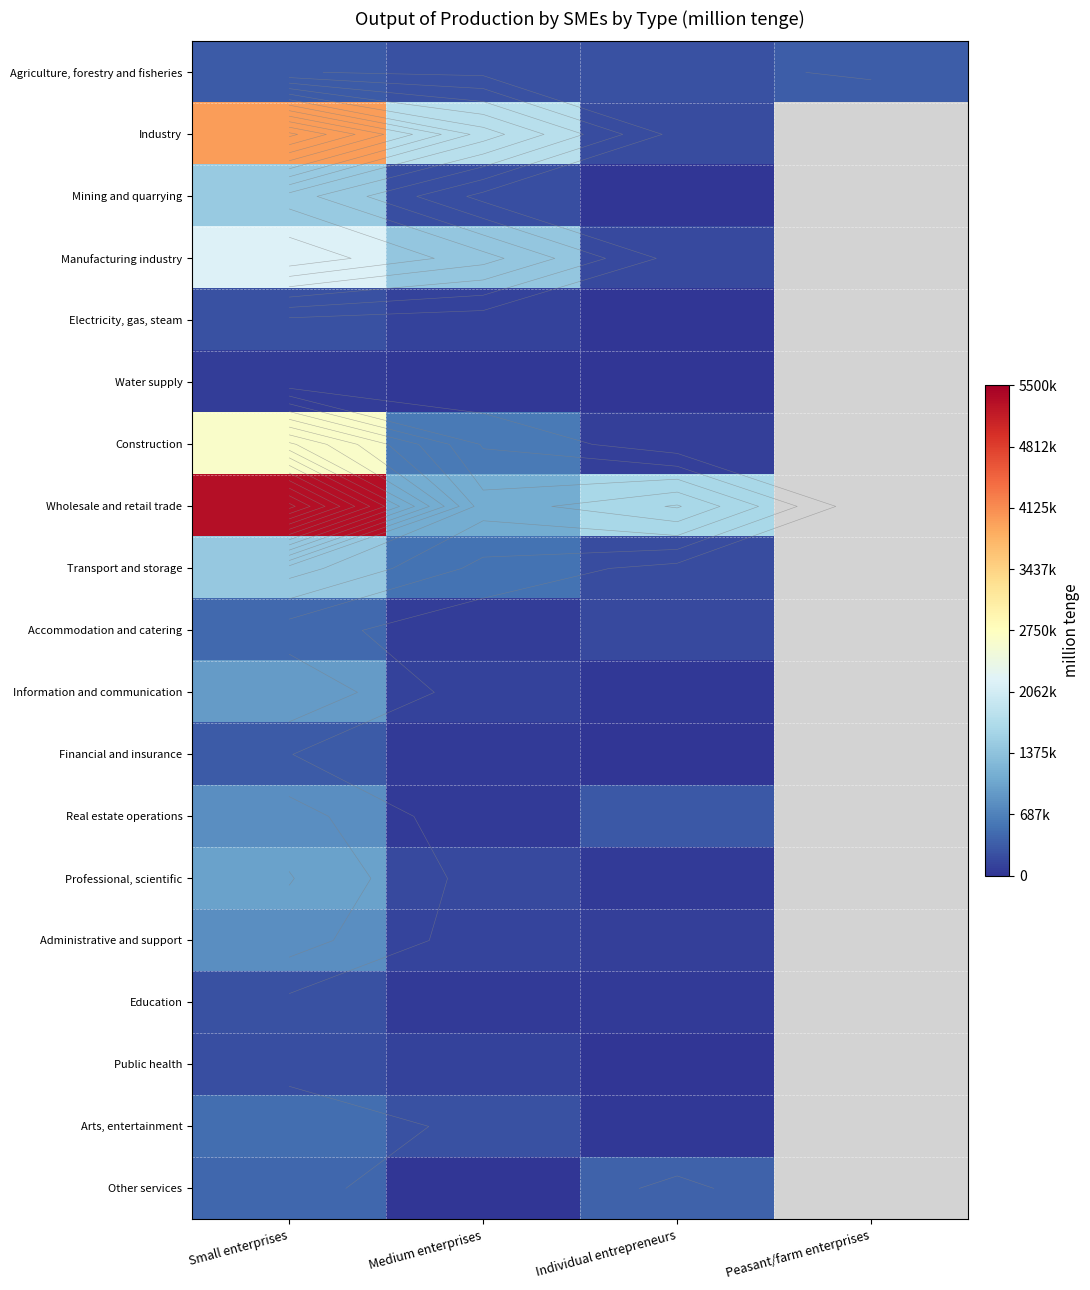

At Individual entrepreneurs, list the series in order from largest to smallest.

Wholesale and retail trade, Other services, Real estate operations, Agriculture, forestry and fisheries, Transport and storage, Industry, Manufacturing industry, Accommodation and catering, Administrative and support, Construction, Professional, scientific, Education, Information and communication, Arts, entertainment, Public health, Water supply, Mining and quarrying, Financial and insurance, Electricity, gas, steam